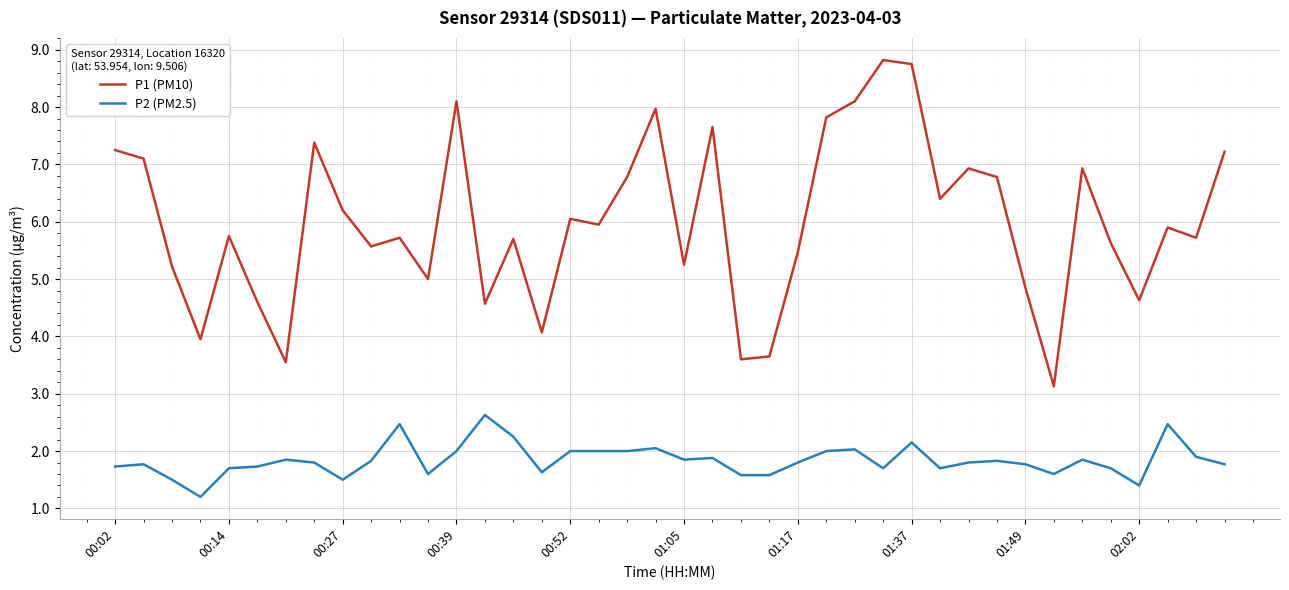

List the series in order of their overall mean, lowest first.

P2 (PM2.5), P1 (PM10)